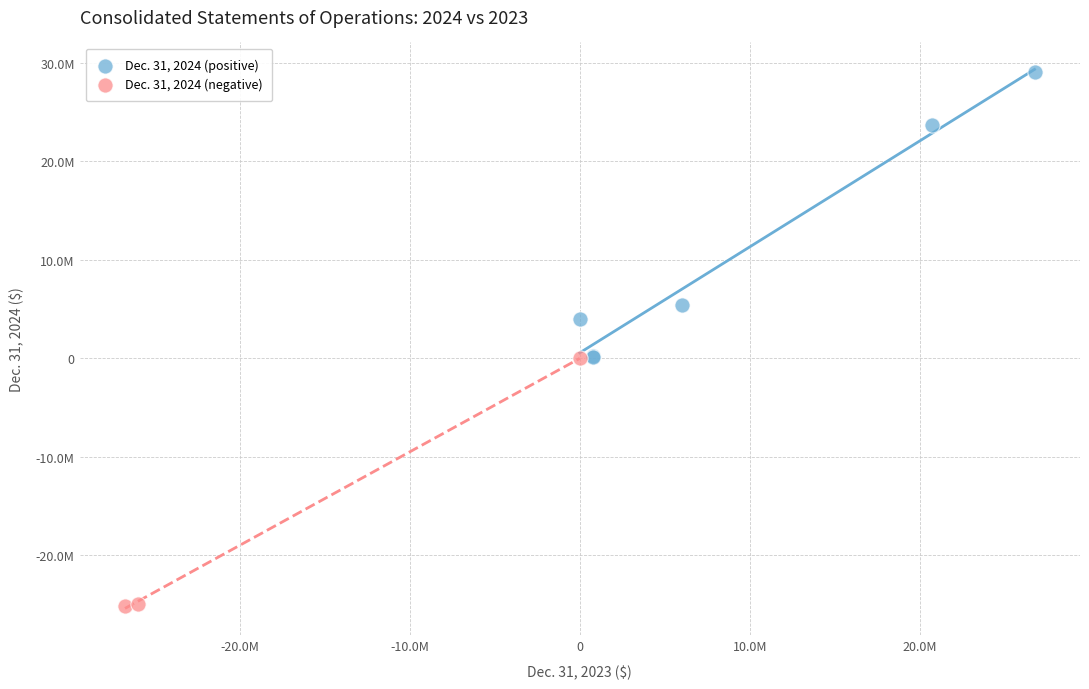

What are all the series names shown in the legend?

Dec. 31, 2024 (positive), Dec. 31, 2024 (negative)